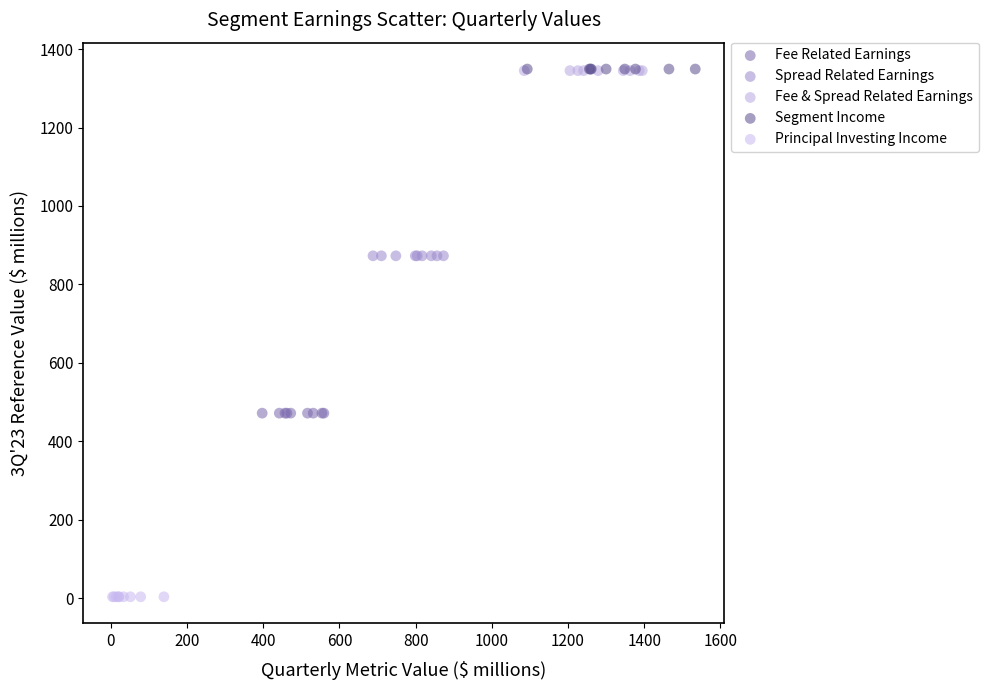

Which series reaches the minimum Y coordinate?

Principal Investing Income